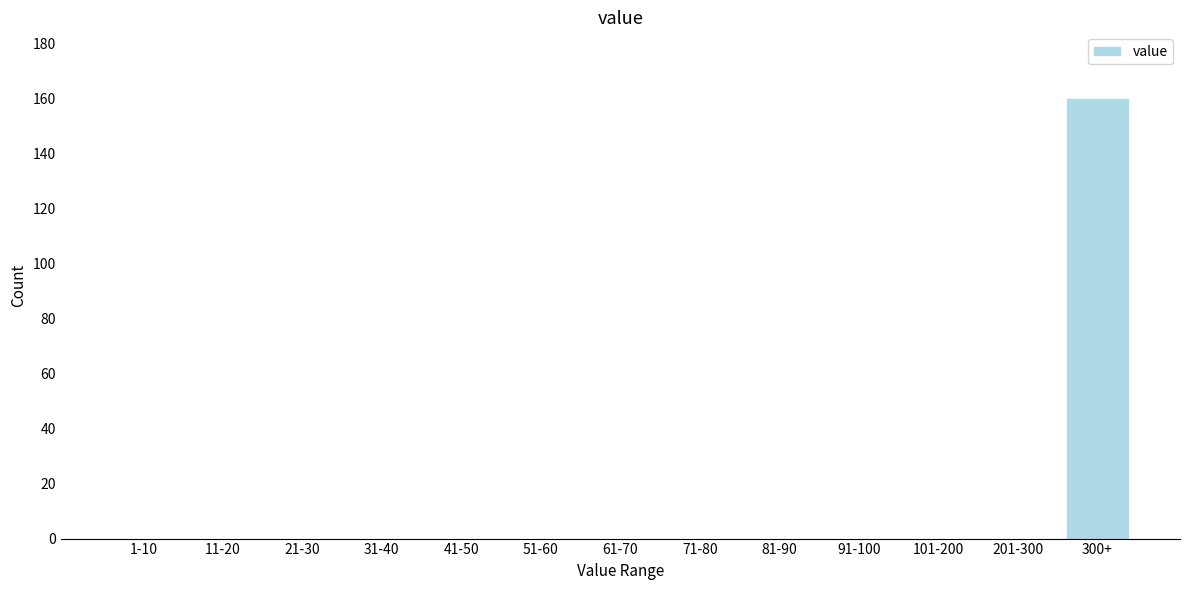

What is the sum of all values?

160